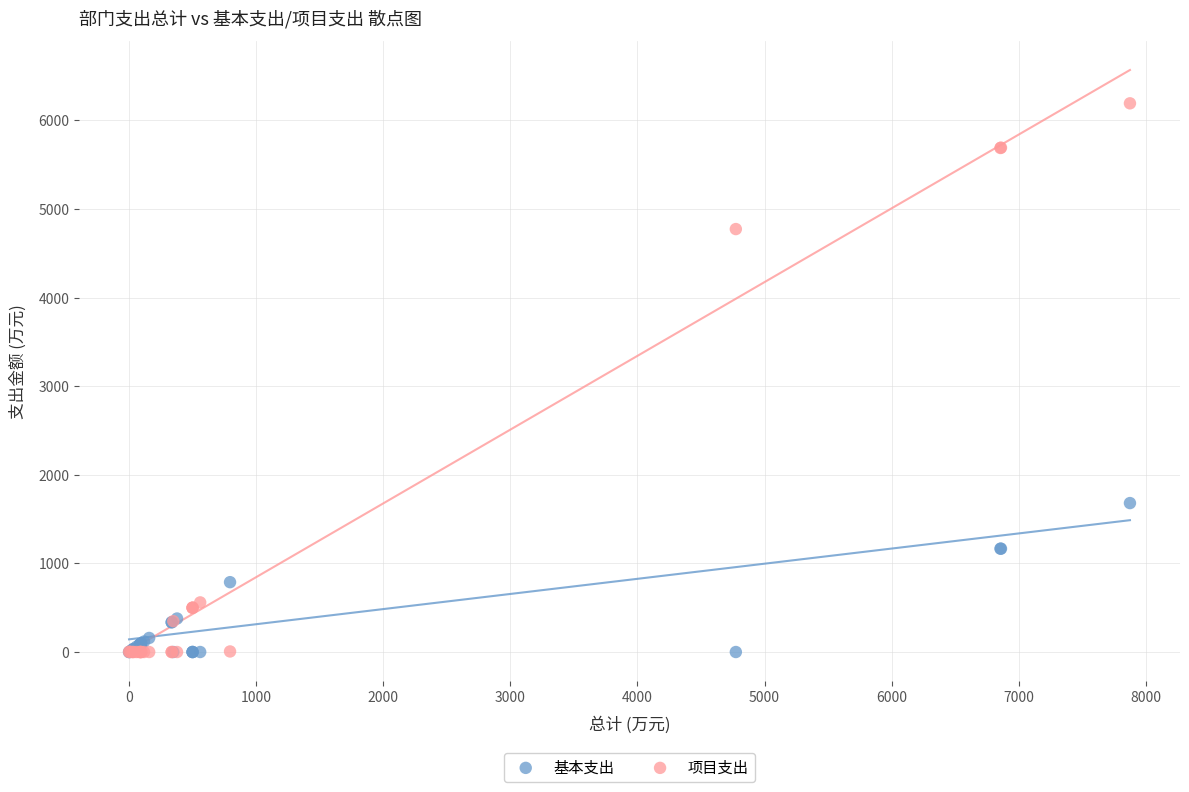

Which series contains the highest Y value?

项目支出